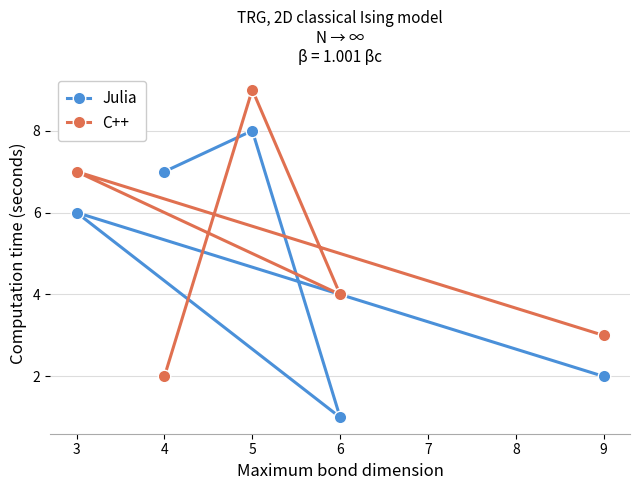

True or false: Julia has a value of 3 at 9.

False